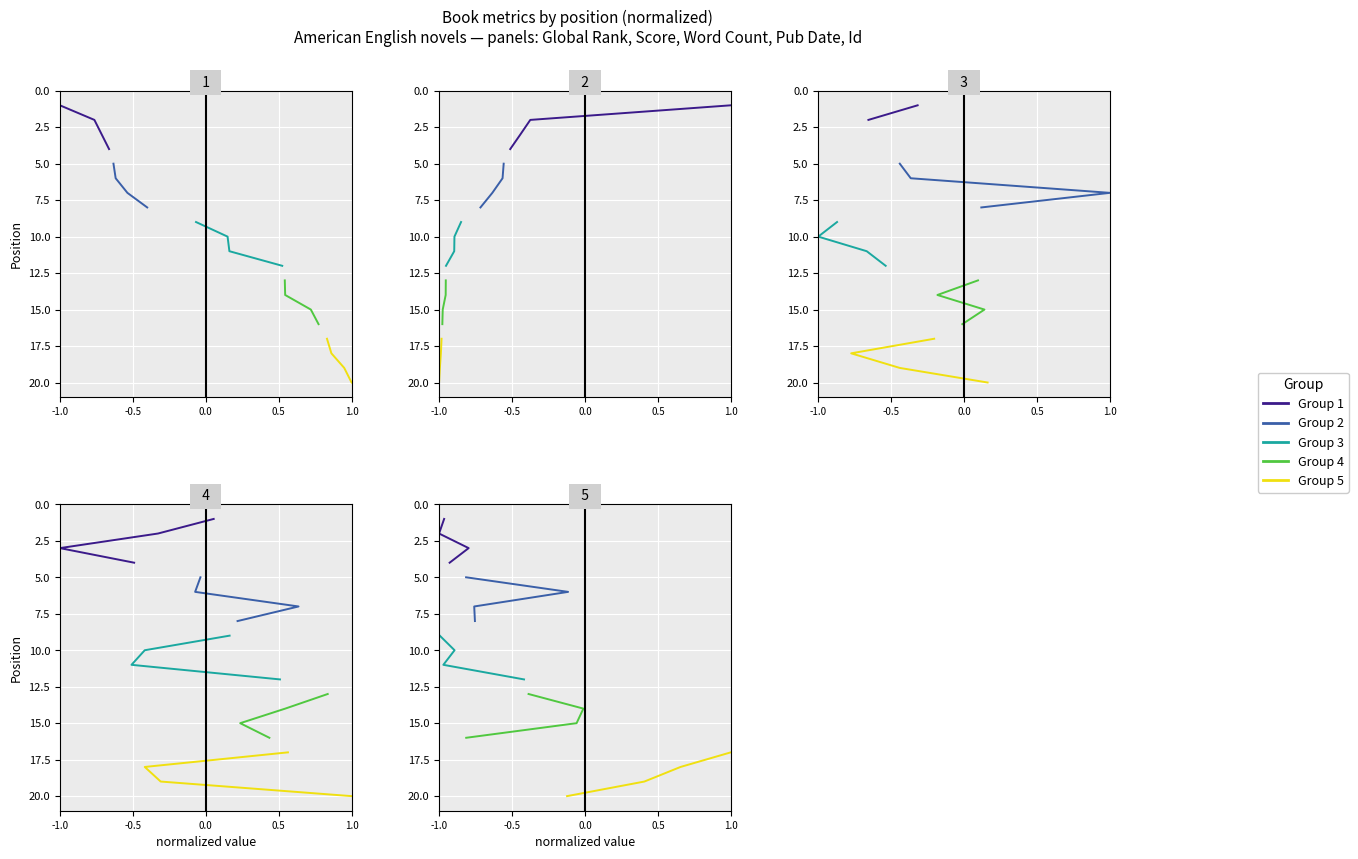

What position from the left is 0.5?

4